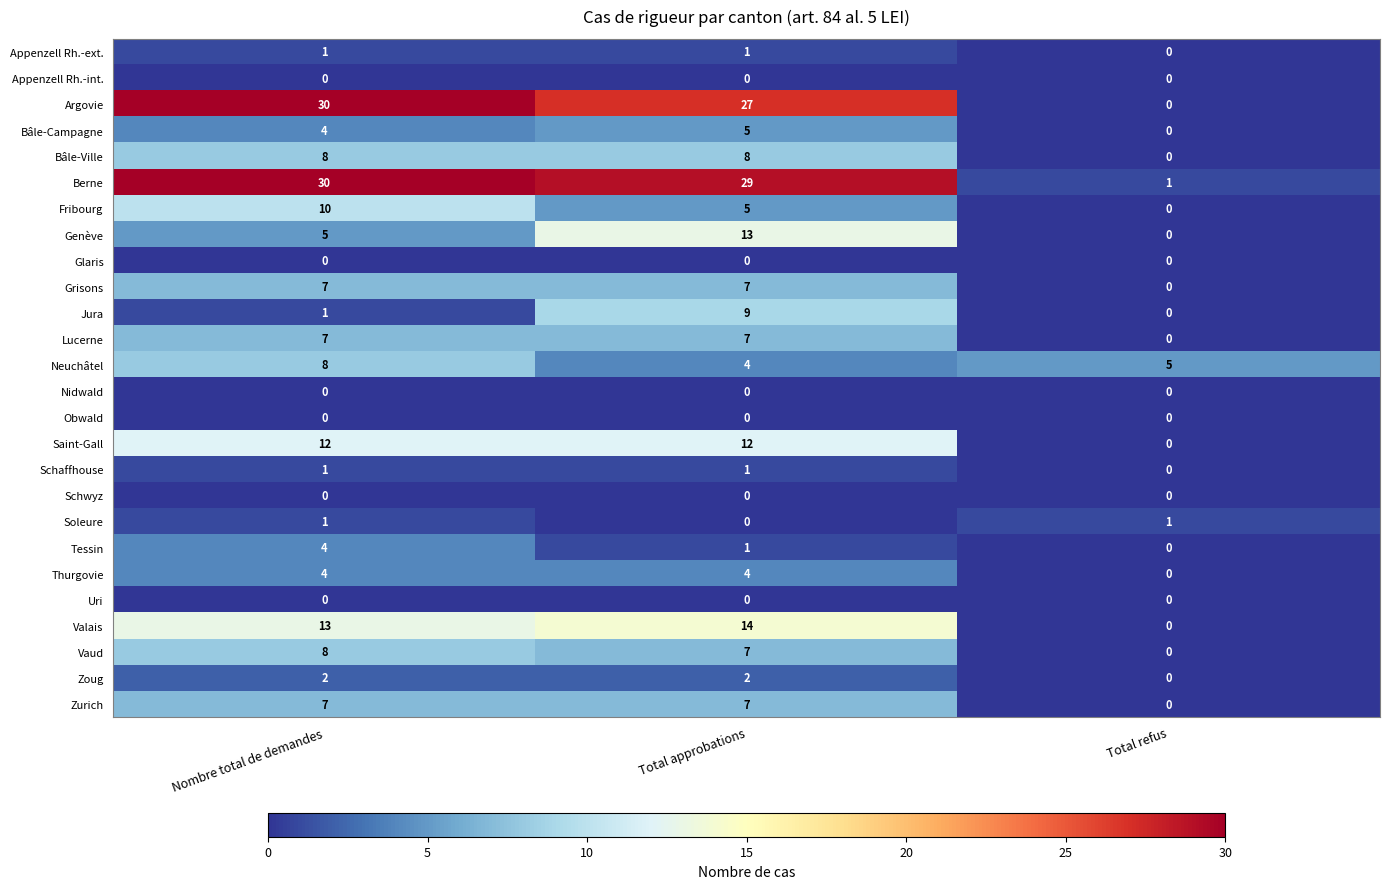

Rank the categories by Vaud value from highest to lowest.

Nombre total de demandes, Total approbations, Total refus